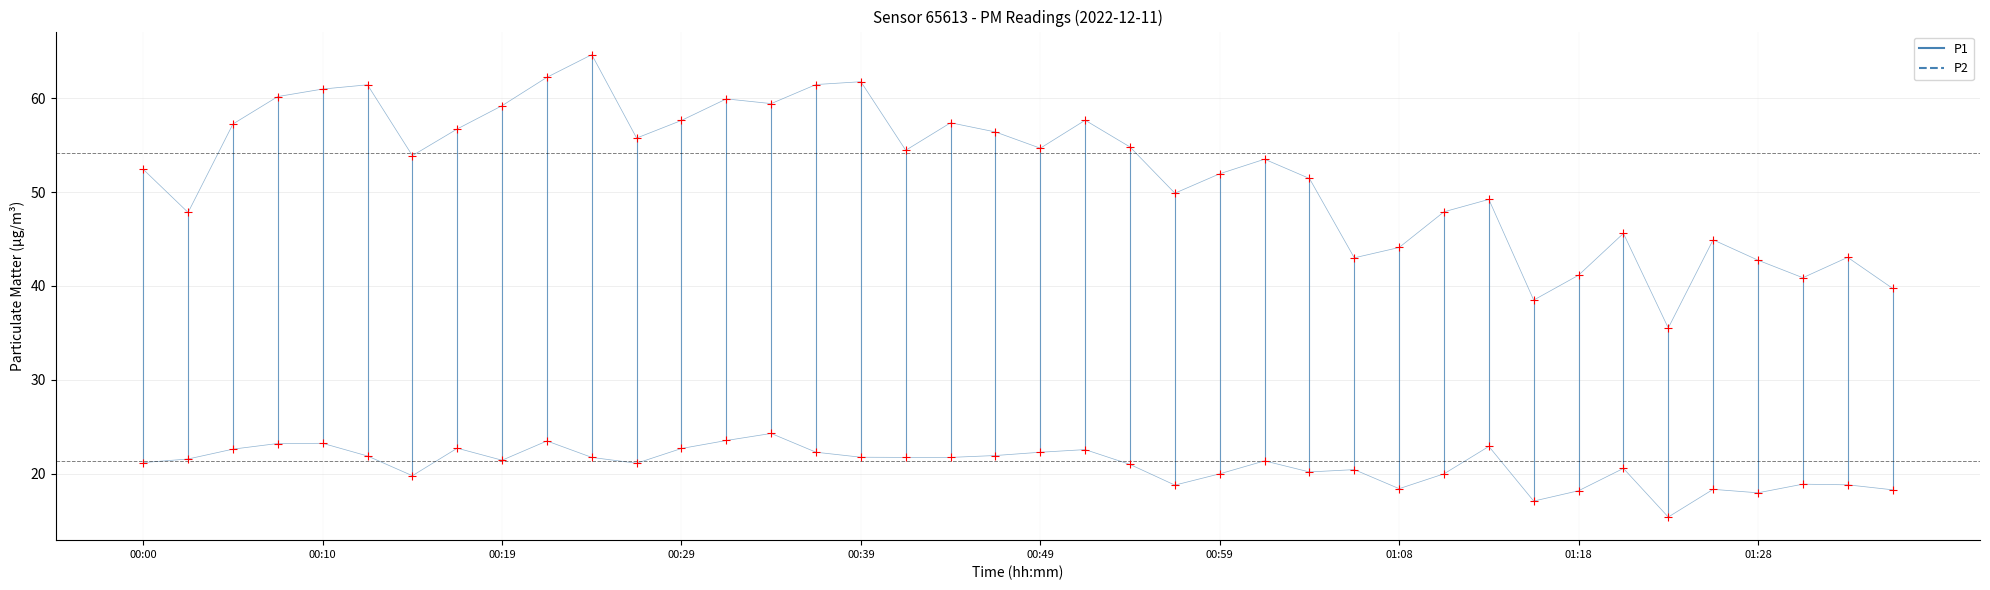

Is the value of P2 at 26 greater than the value of P2 points at 32?

Yes